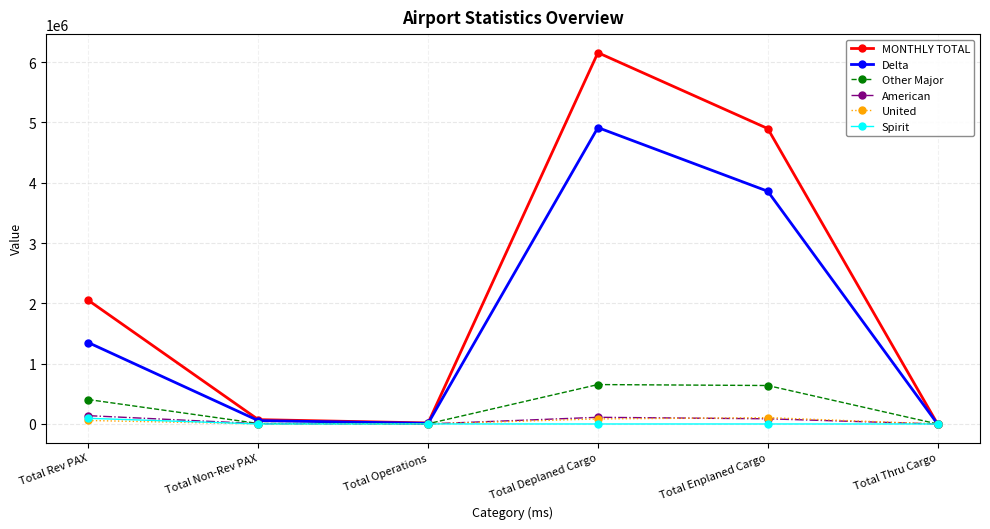

At how many categories does at least one series exceed 937624?

3